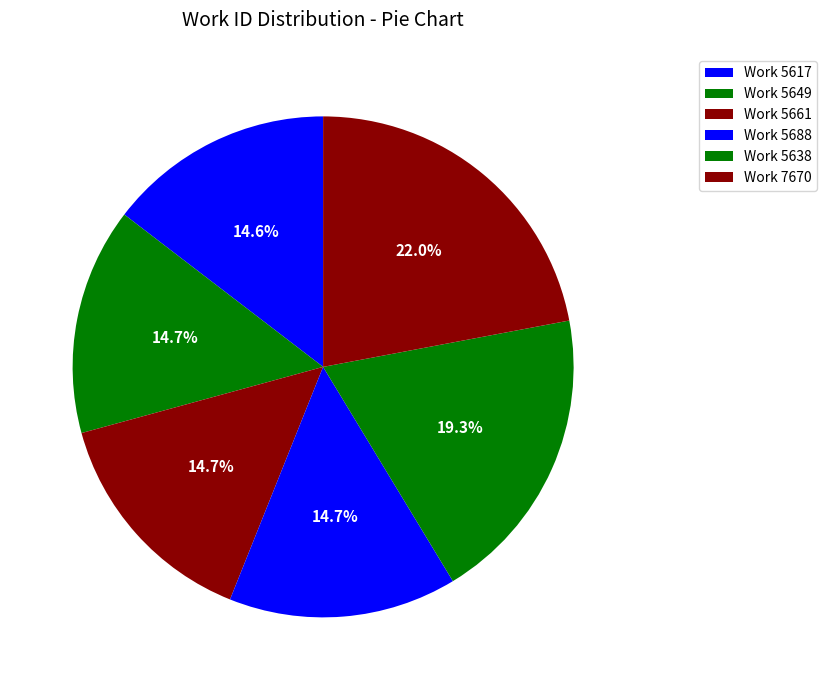

To the nearest percent, what is the difference between the largest and smallest slice percentages?

7%